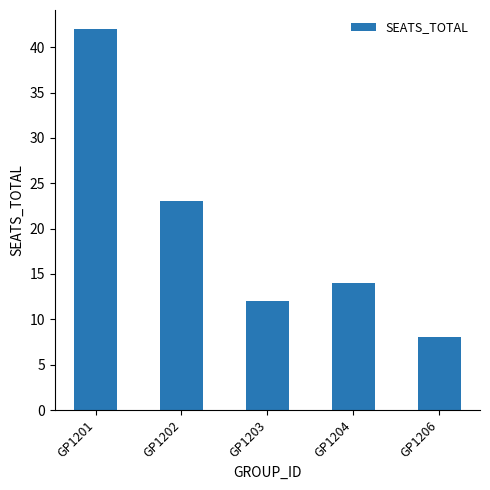

How many data points are less than 14?

2